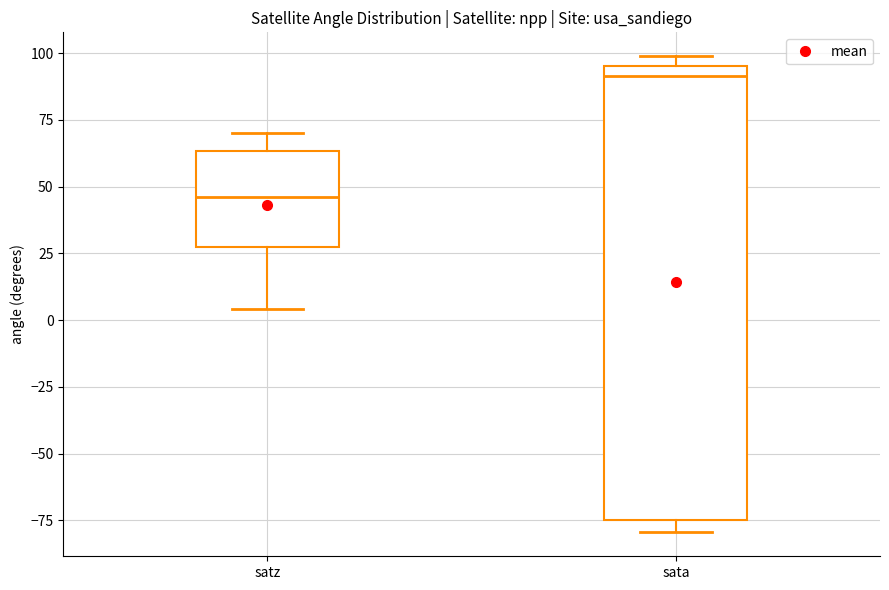

Reading left to right, read every box against the y-axis: the position of its median line, the range the box covers, and the ends of its whiskers. The values are not printed on the chart, so give them approximately, as read against the axis.

satz: median 45, box 25 to 65, whiskers 5 to 70
sata: median 90, box -75 to 95, whiskers -80 to 100